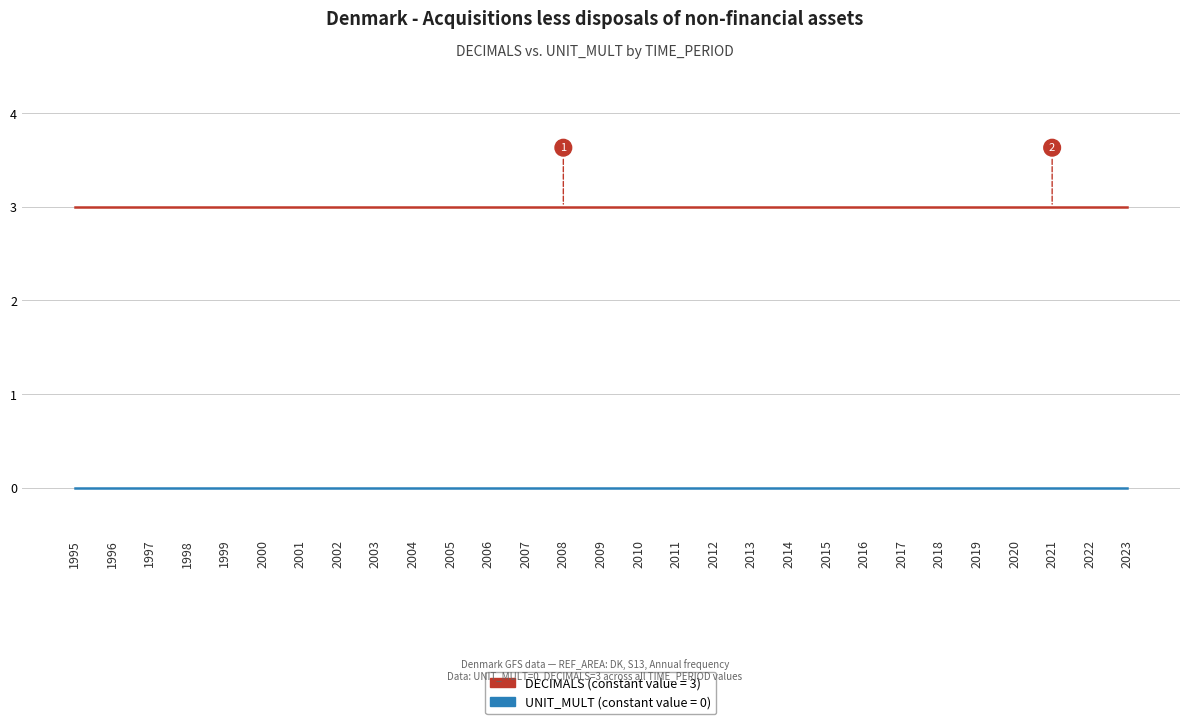

How many distinct data groups are displayed?

2